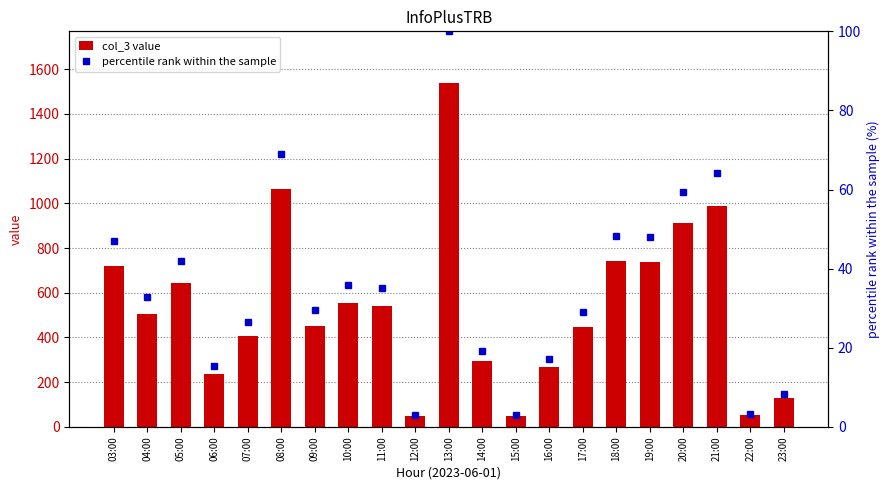

Which series has the widest spread of values?

col_3 value